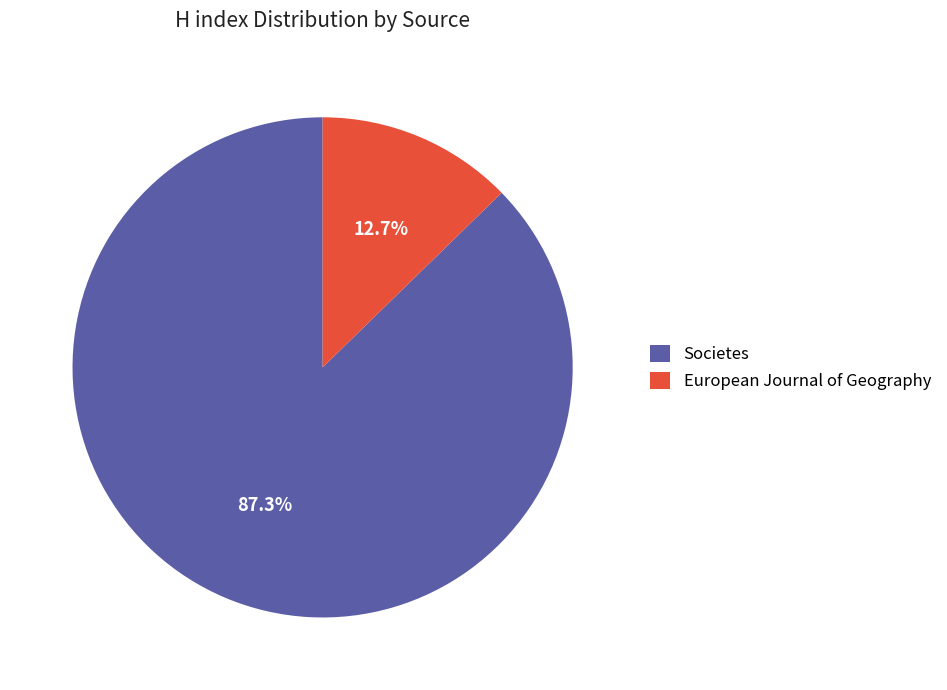

Count the number of slices in the pie.

2